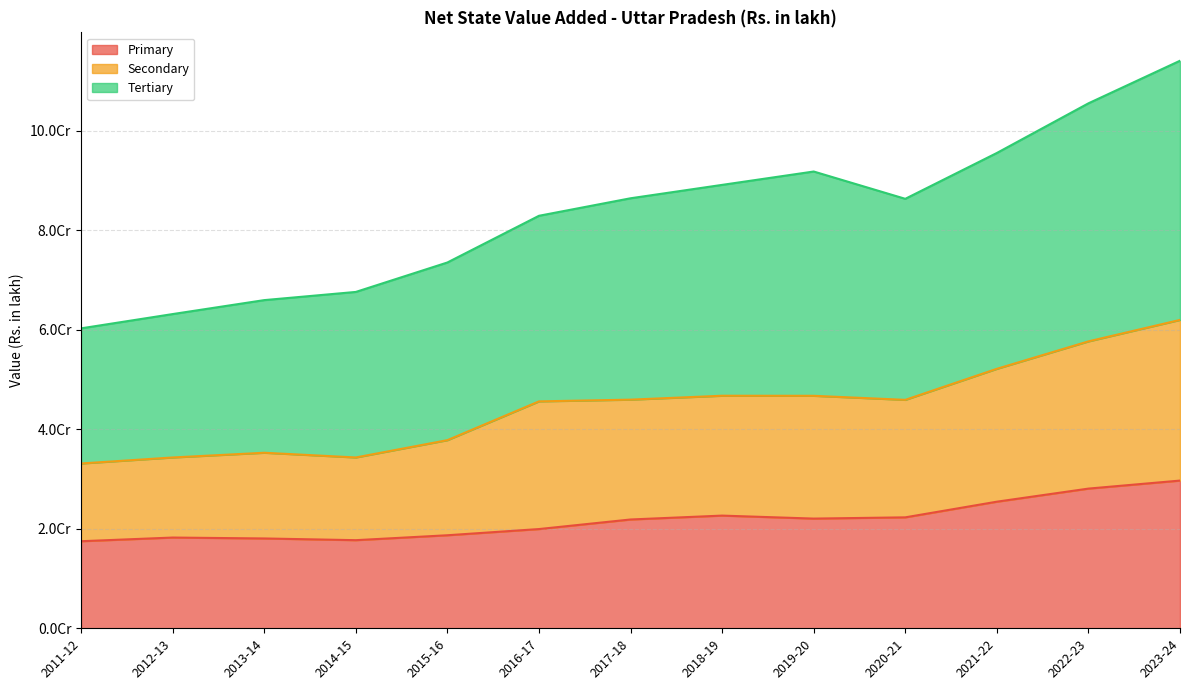

What is the smallest value displayed?

17504796.0